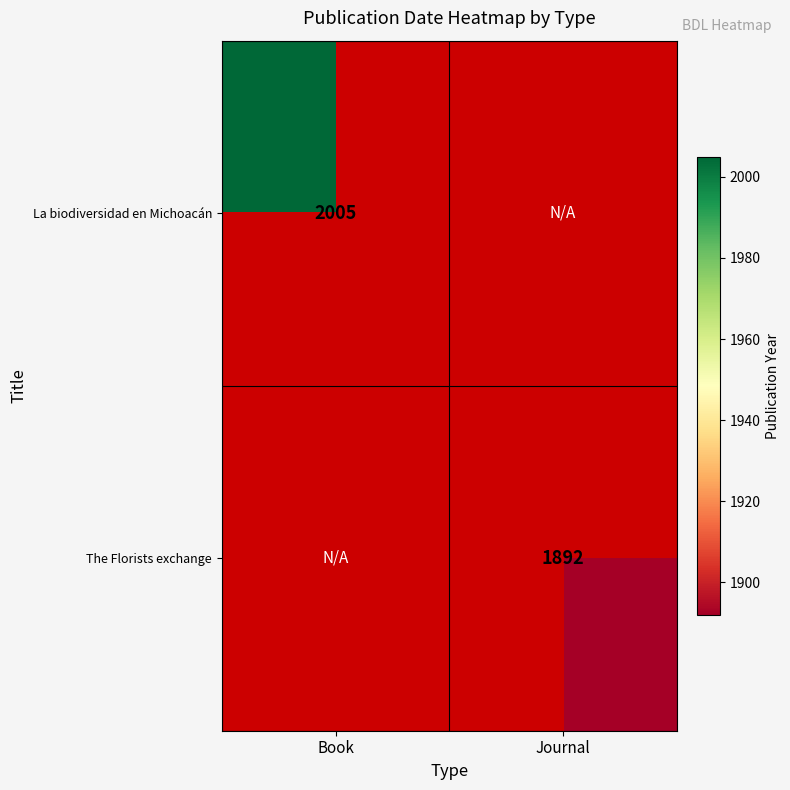

The value of La biodiversidad en Michoacán at Book is 2005. True or false?

True